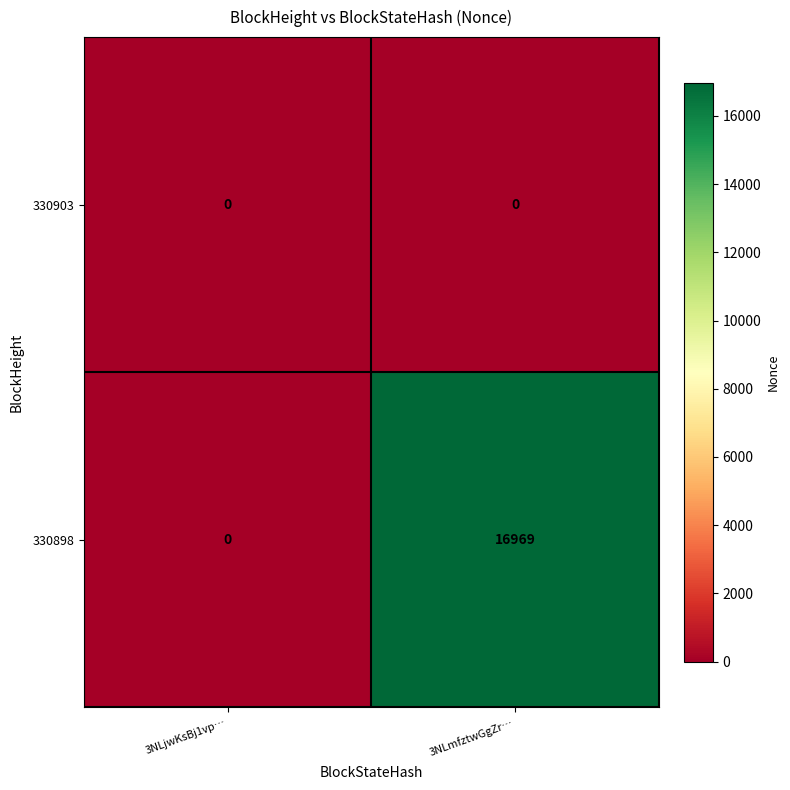

Reading left to right, extract all data points from this chart.

330903: 0	0
330898: 0	16969